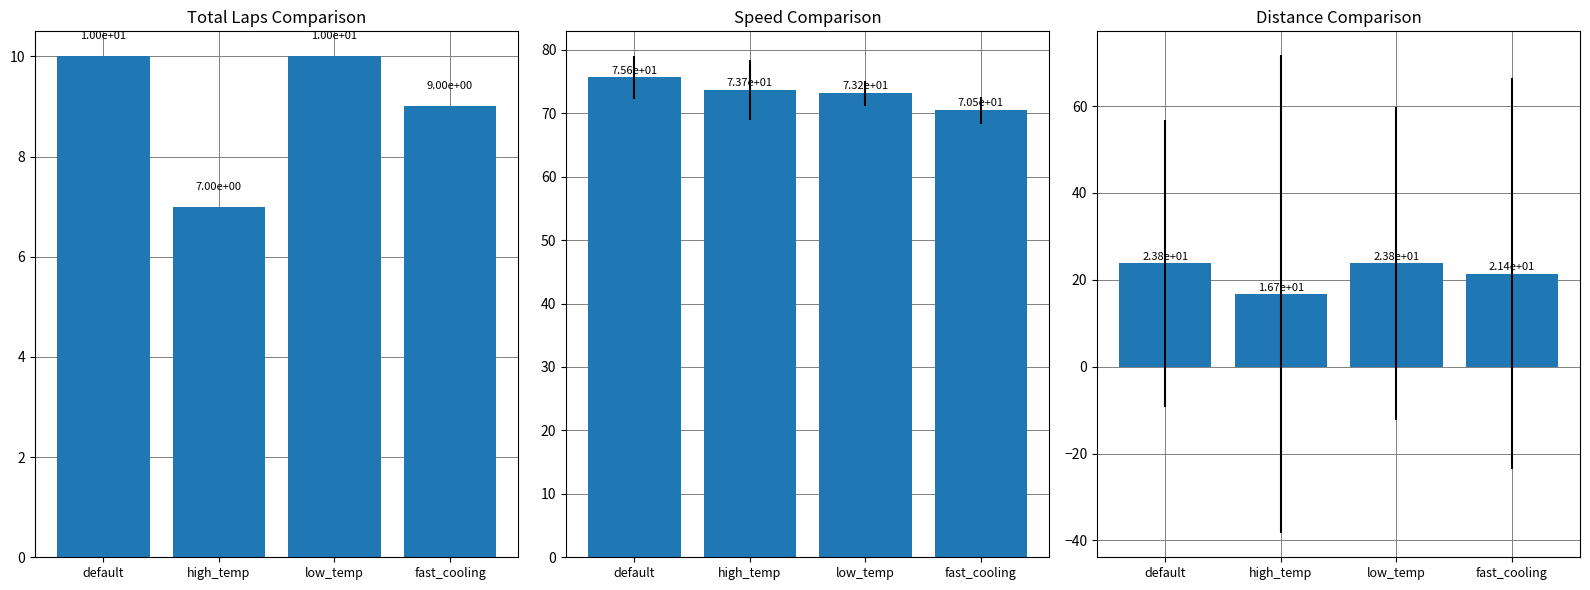

What is the sum of all Avg Speed values?

293.0